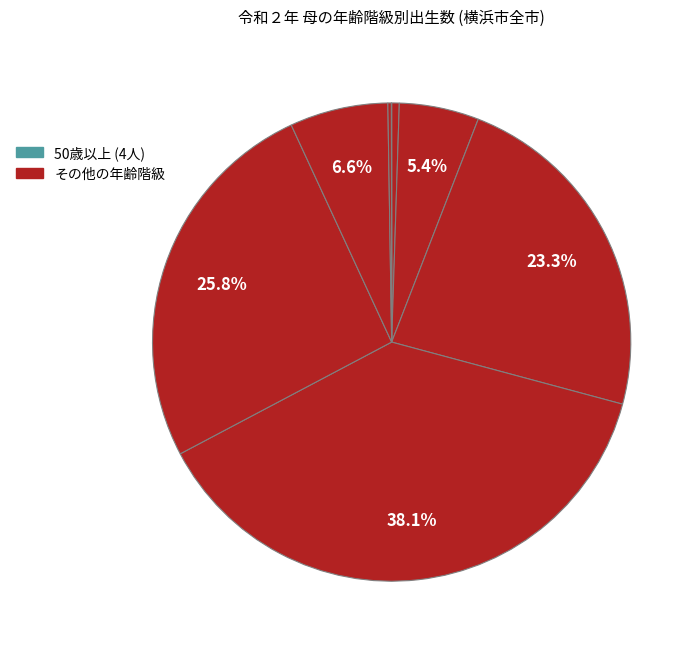

Is there a majority slice in this chart?

No